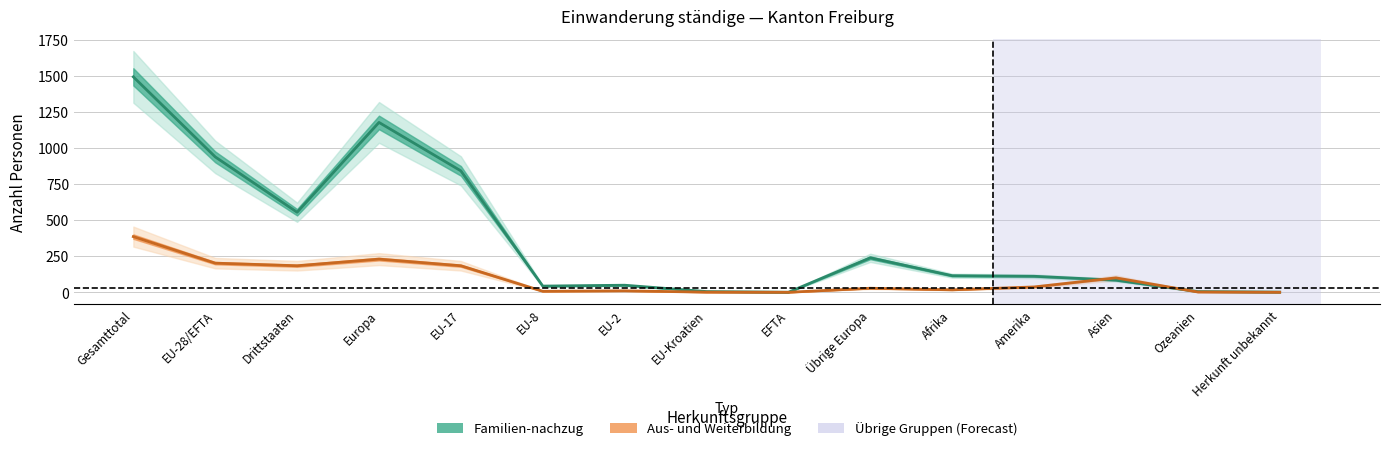

How many times do Aus- und Weiterbildung and Familien-nachzug cross each other?

2